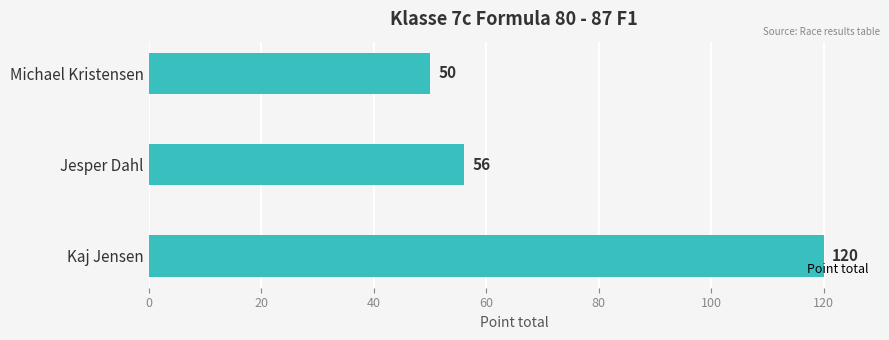

Rank the categories by value from lowest to highest.

Michael Kristensen, Jesper Dahl, Kaj Jensen